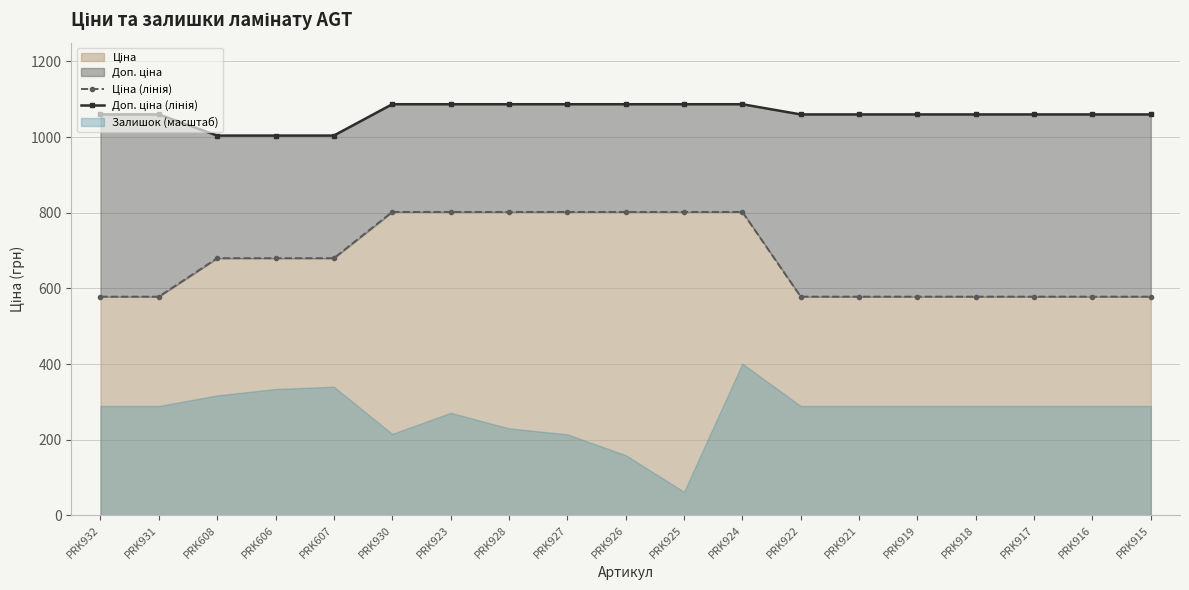

What is the minimum value for Ціна (лінія)?

578.1